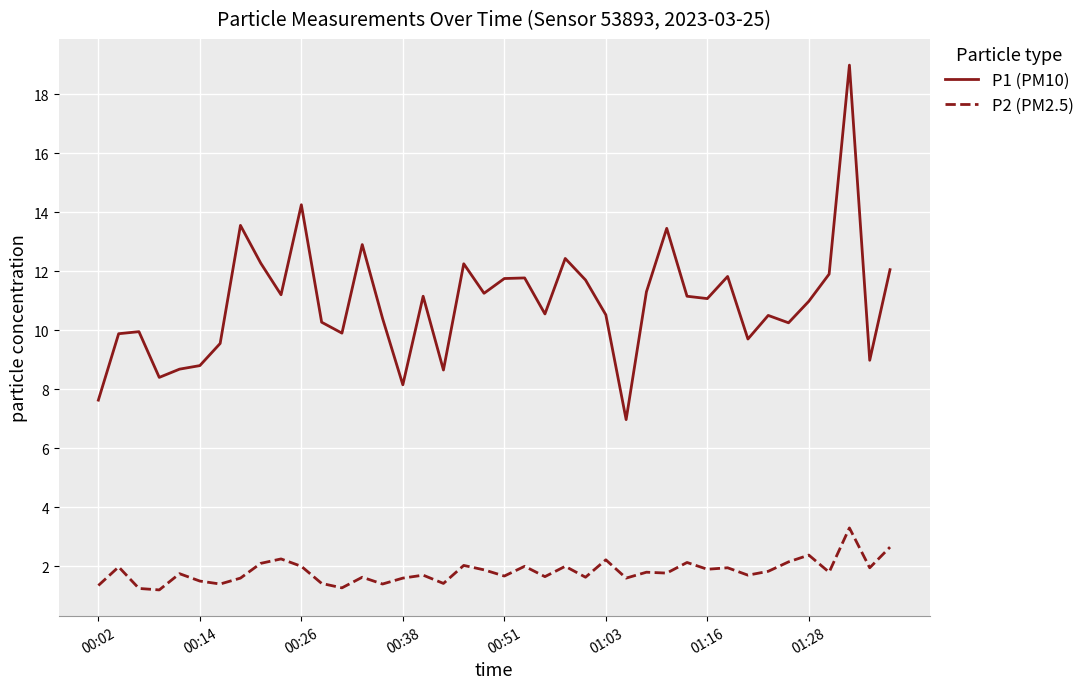

True or false: P2 (PM2.5) has more than 0 points higher than both neighbors.

True